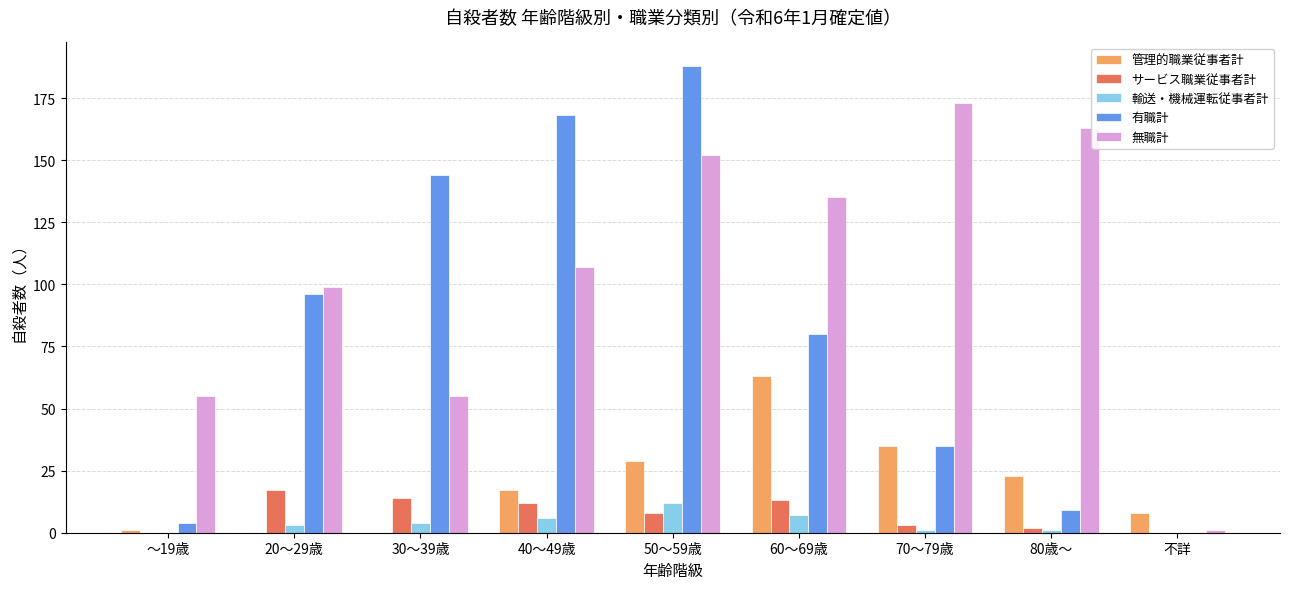

True or false: 管理的職業従事者計 has a value of 9 at 40～49歳.

False